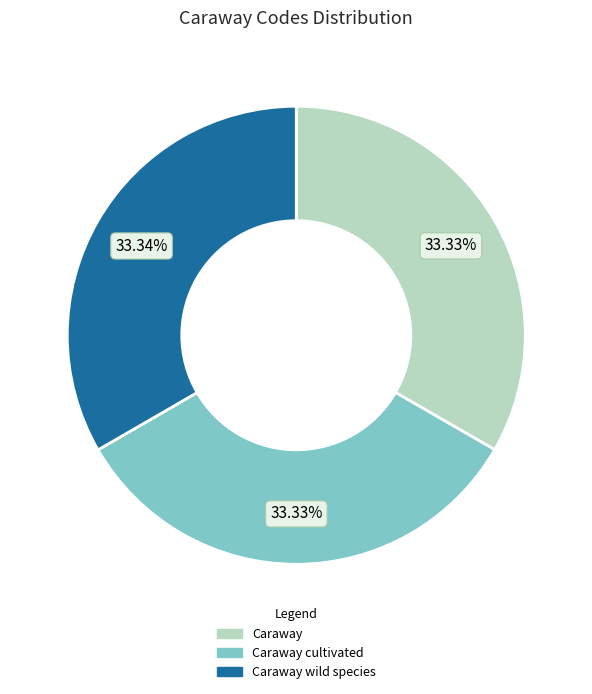

What is the ratio of the value at Caraway to the value at Caraway cultivated?

1.0